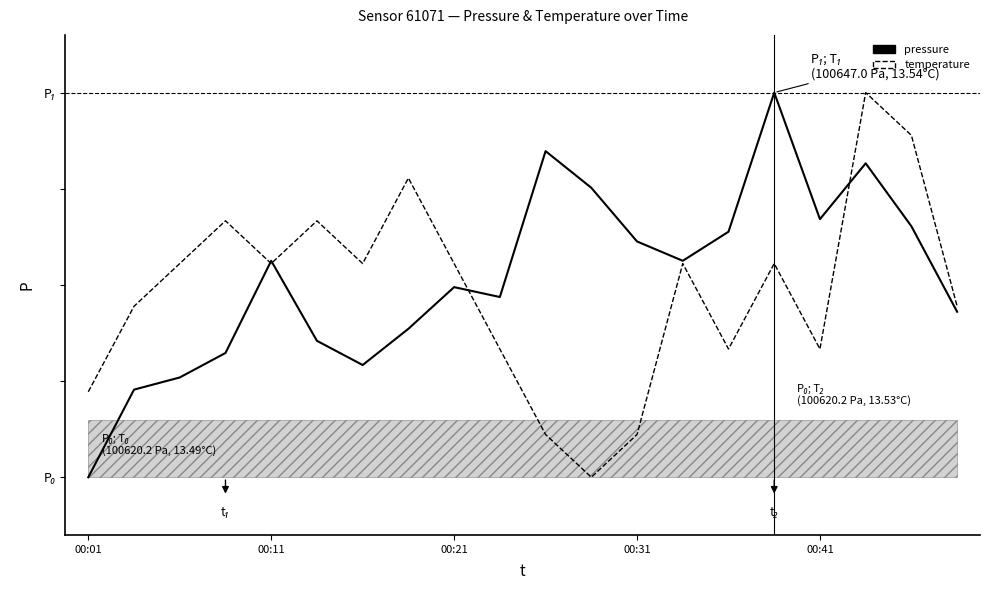

How many temperature values are between 0 and 1?

20